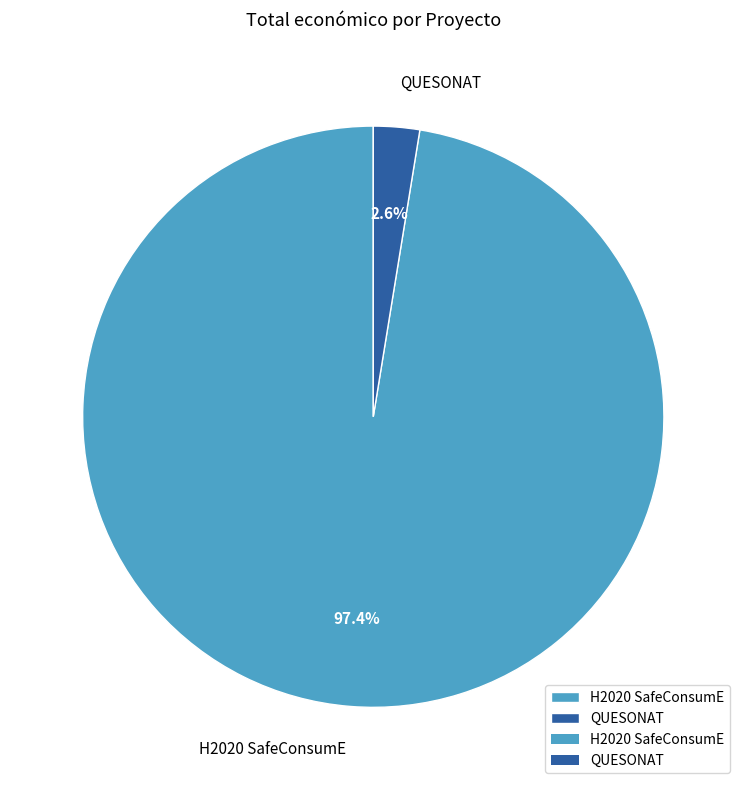

What percentage is the H2020 SafeConsumE slice, to the nearest percent?

97%